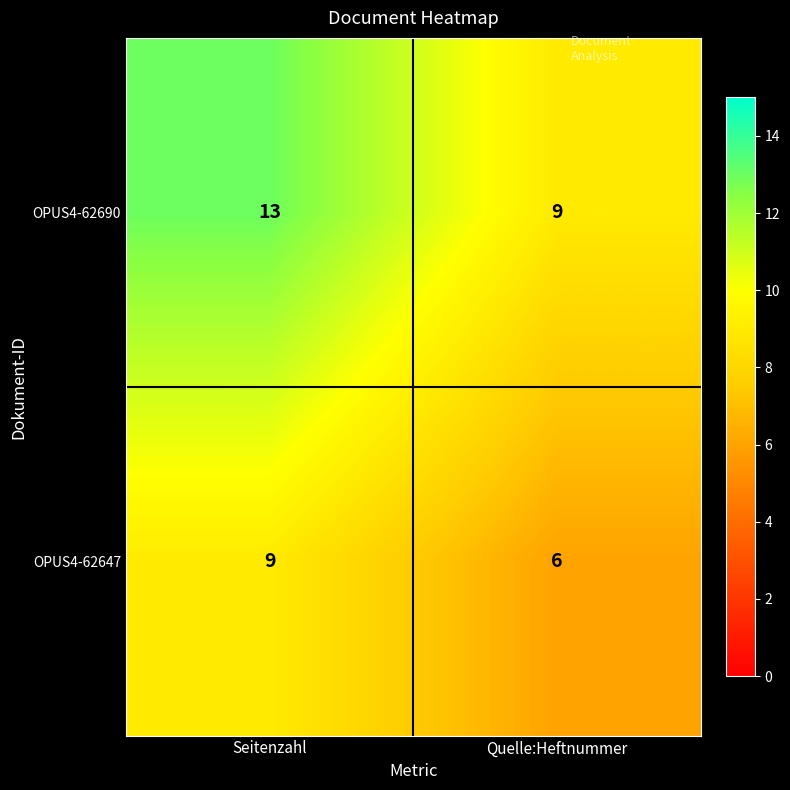

List the series in order of their peak value, lowest first.

OPUS4-62647, OPUS4-62690